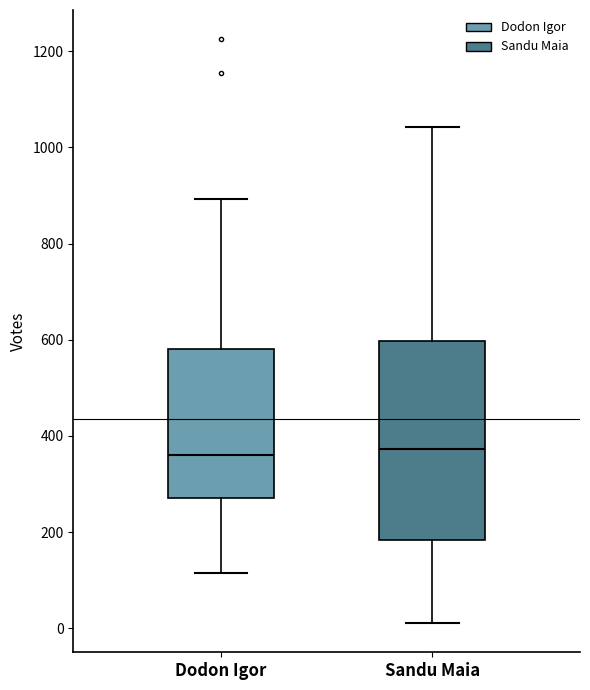

Reading left to right, transcribe this box plot: for each box, give where its median line is, the range the box spans, and where its two whiskers end, as read against the y-axis. The values are not printed on the chart, so give them approximately, as read against the axis.

Dodon Igor: median 360, box 280 to 580, whiskers 120 to 900
Sandu Maia: median 380, box 180 to 600, whiskers 20 to 1040